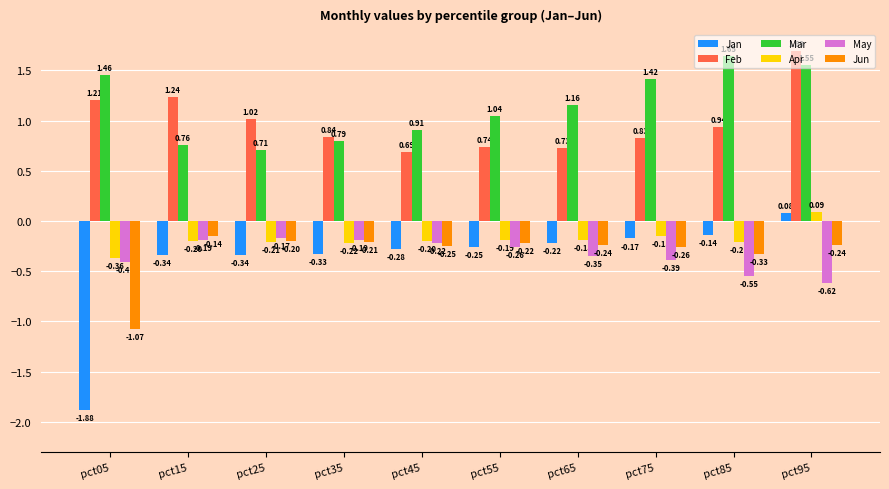

What is the difference between the maximum and second lowest values in the Jun series?

0.2